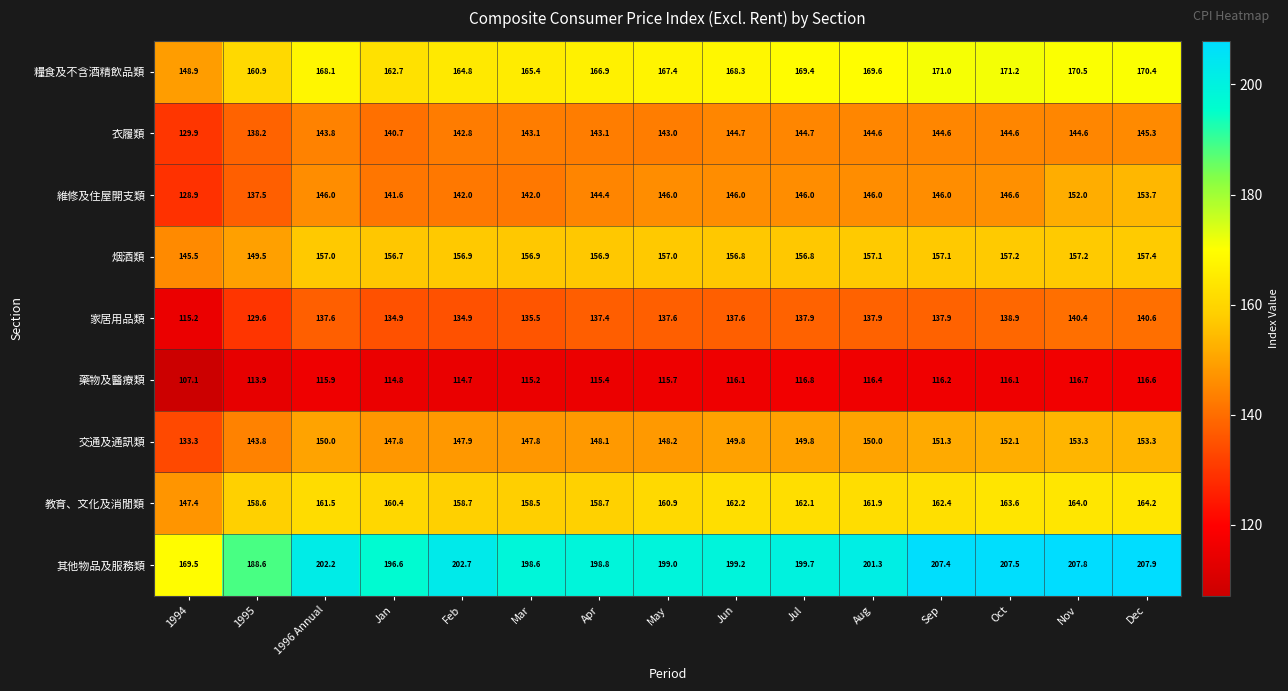

Rank the series at Jan from lowest to highest value.

藥物及醫療類, 家居用品類, 衣履類, 維修及住屋開支類, 交通及通訊類, 烟酒類, 教育、文化及消閒類, 糧食及不含酒精飲品類, 其他物品及服務類